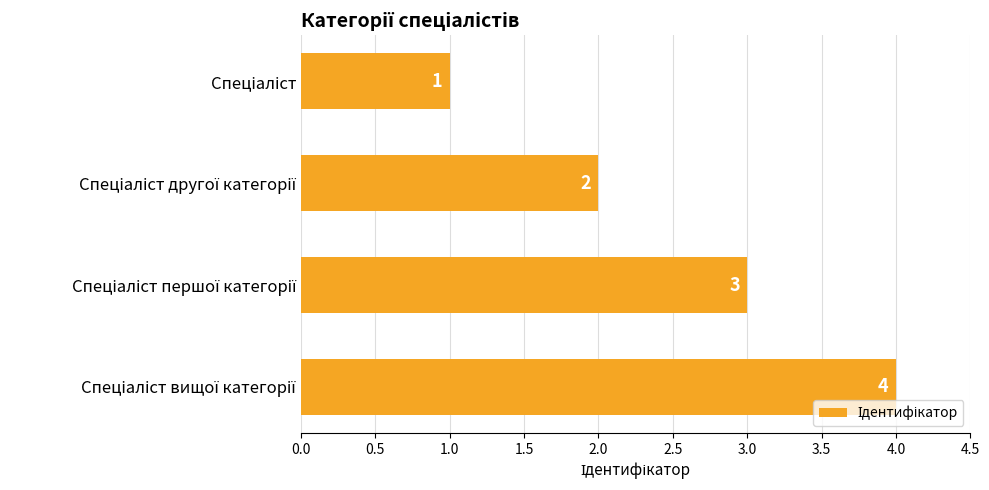

How many data points are less than 3?

2